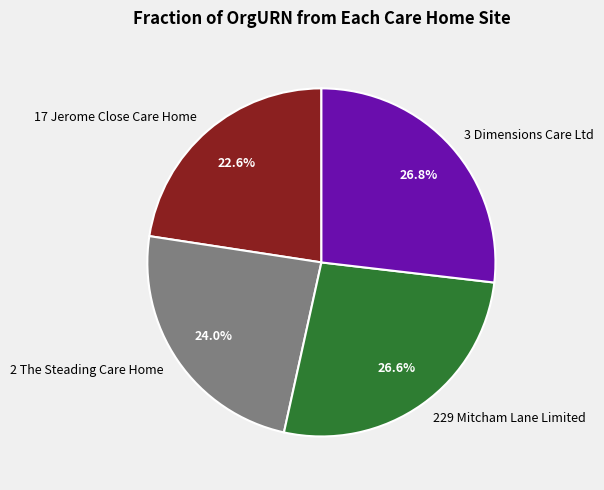

To the nearest percent, what is the combined percentage of 2 The Steading Care Home and 229 Mitcham Lane Limited?

51%